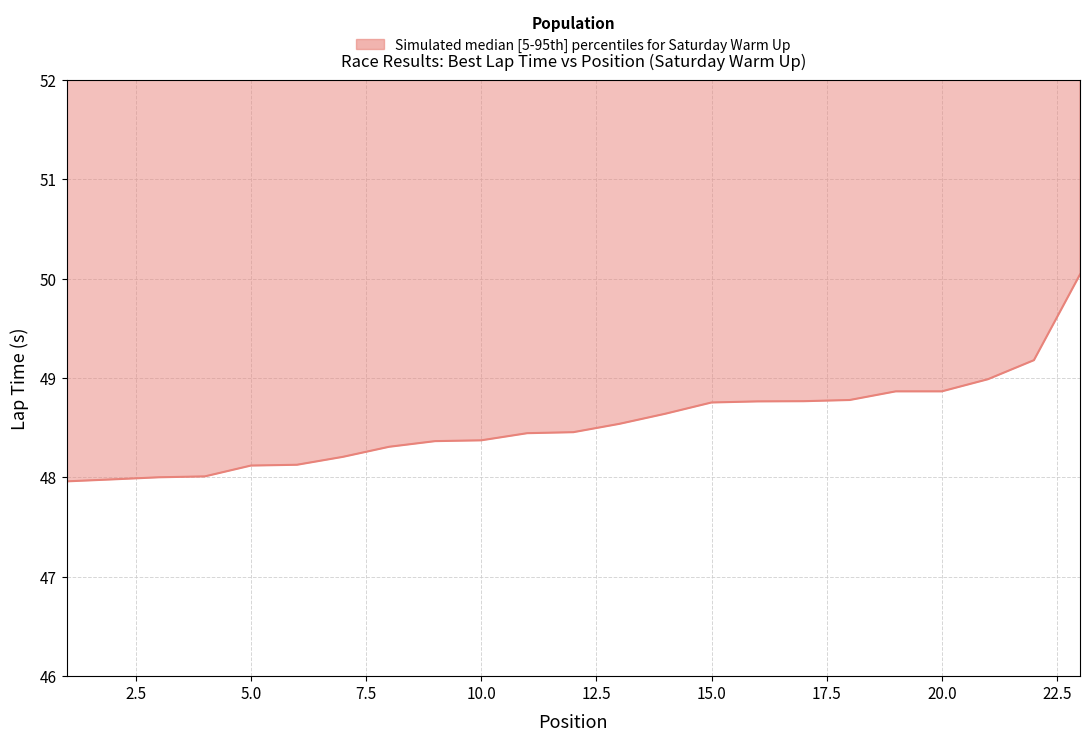

What is the smallest value displayed?

48.0